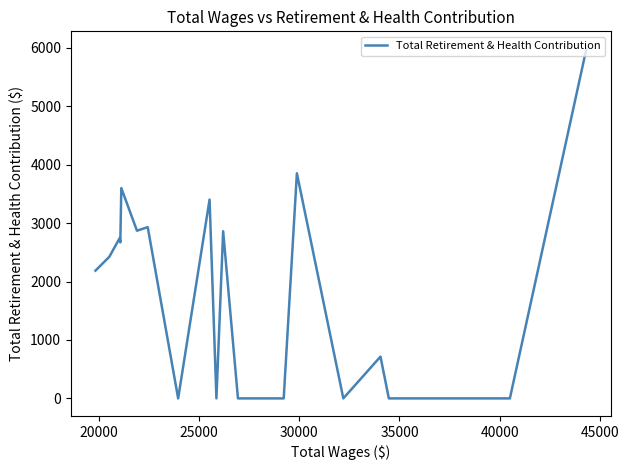

What is the greatest value displayed?

5983